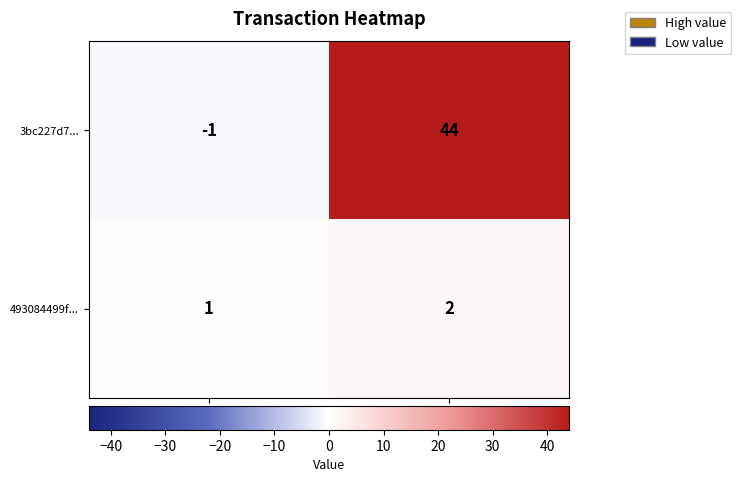

What is the difference between the maximum and minimum values in the 3bc227d7... series?

45